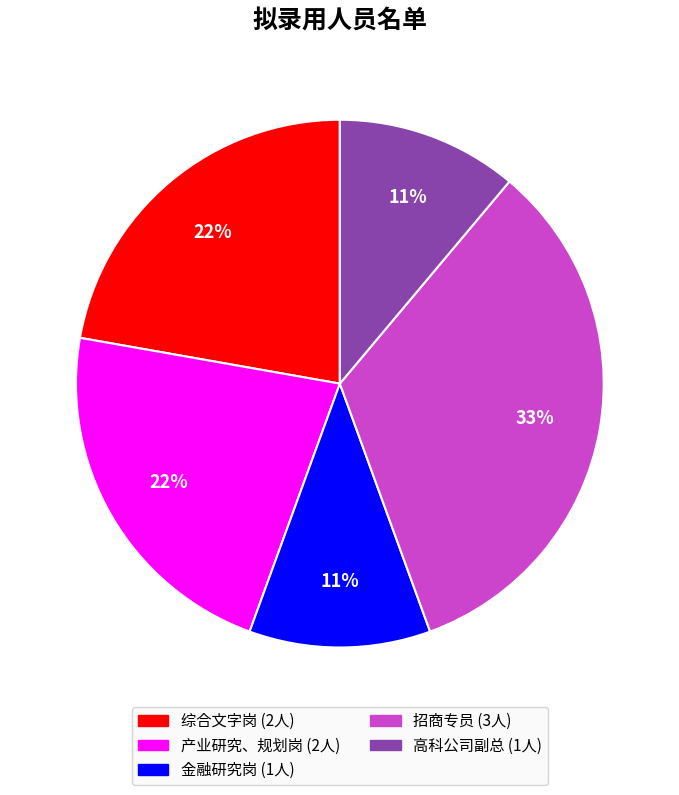

Is the sum of 高科公司副总 and 金融研究岗 greater than half?

No